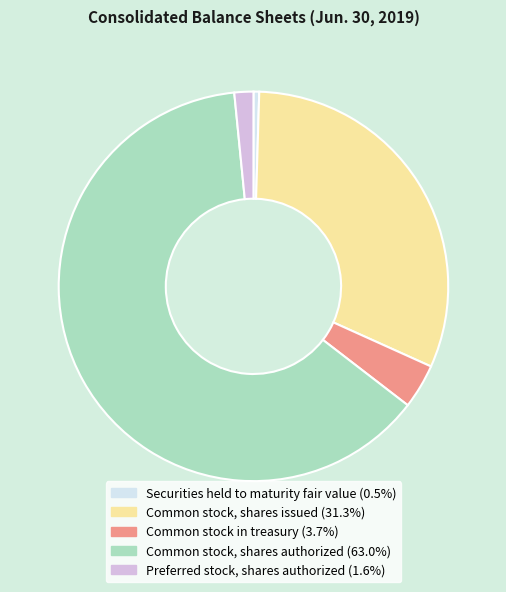

Is there any slice that represents more than half of the pie?

Yes